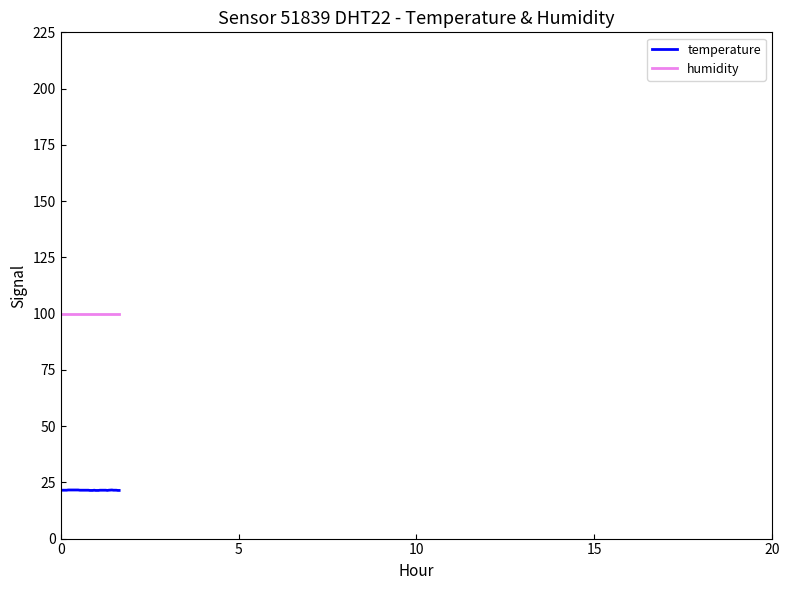

Which series has the widest spread of values?

temperature